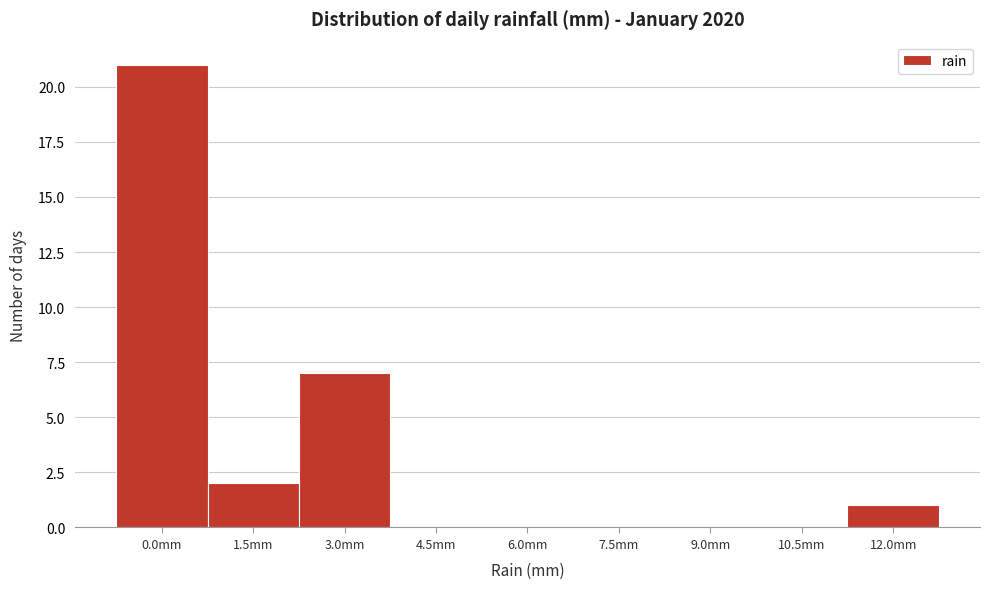

Reading right to left, transcribe all the data shown in this chart.

12.0mm=1	10.5mm=0	9.0mm=0	7.5mm=0	6.0mm=0	4.5mm=0	3.0mm=7	1.5mm=2	0.0mm=21